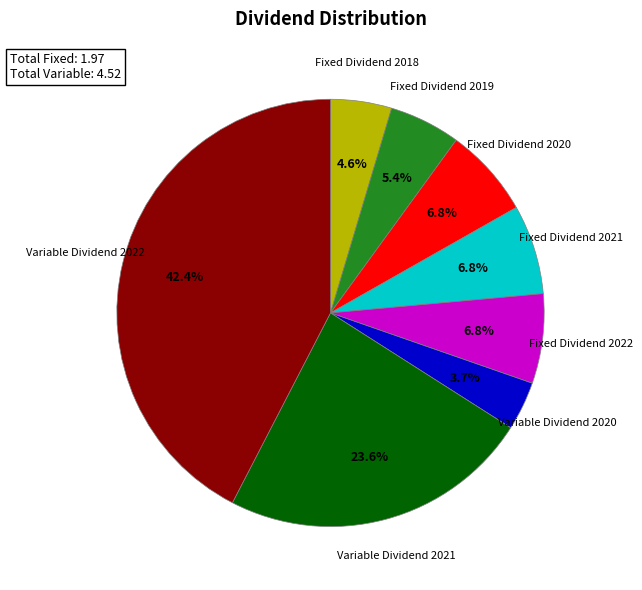

Is there any slice that represents more than half of the pie?

No